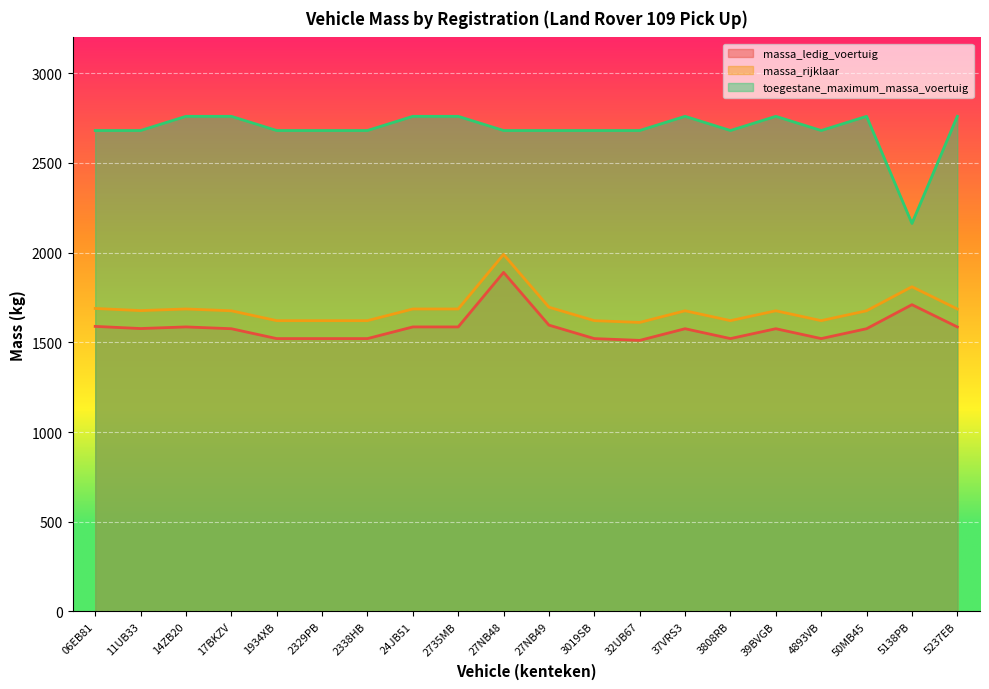

What is the sum of all massa_ledig_voertuig values?

31647